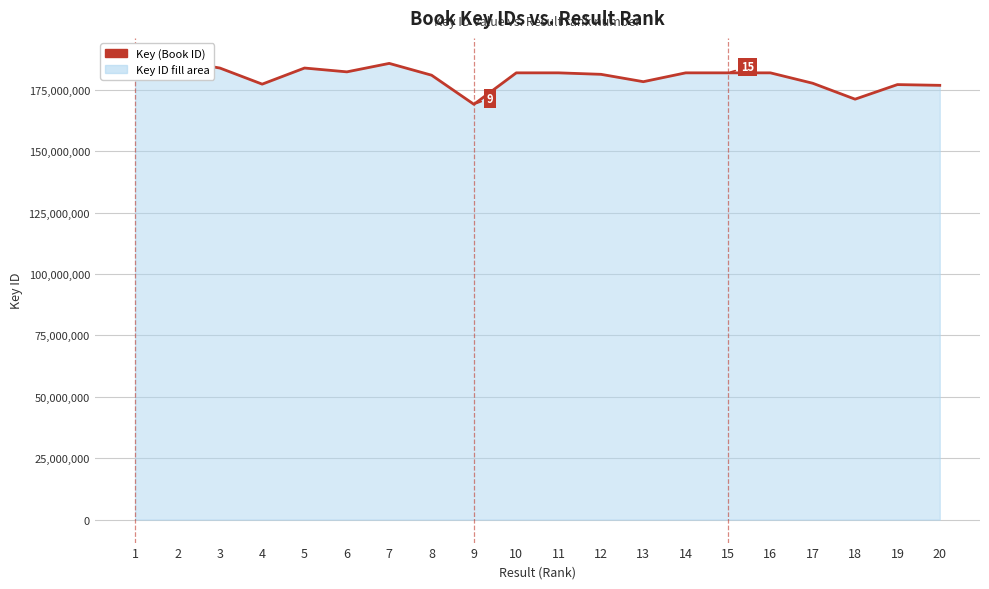

Reading left to right, transcribe all the data shown in this chart.

1=181249821	2=186794035	3=183863110	4=177303657	5=183862638	6=182303621	7=185748406	8=180944011	9=169085220	10=181901645	11=181900819	12=181299756	13=178302675	14=181900783	15=181901609	16=181901573	17=177664643	18=171182890	19=177122308	20=176816856